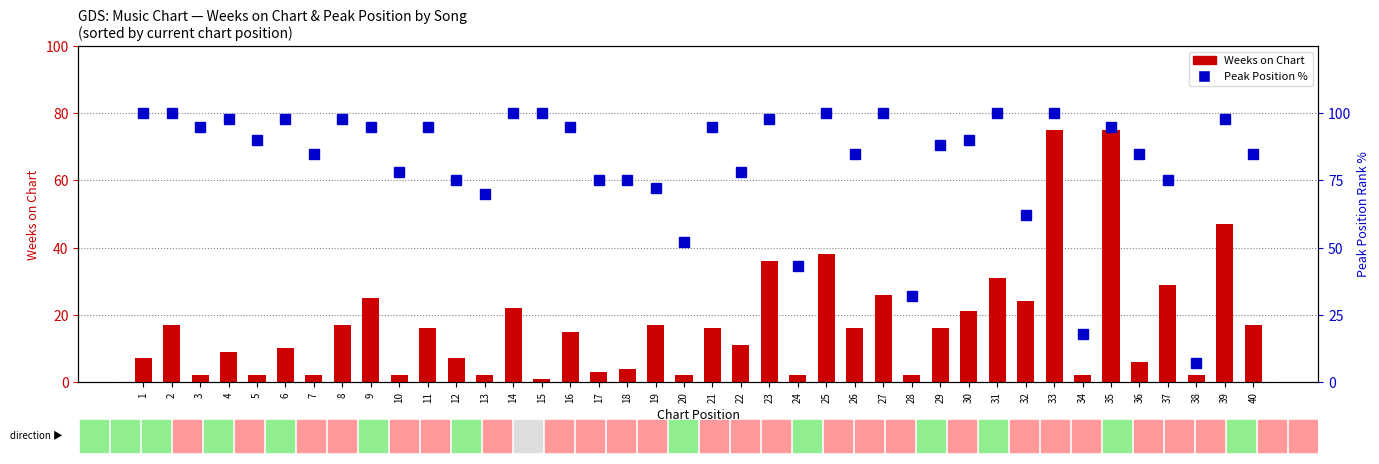

Which series changed the most between 1 and 33?

Weeks on Chart